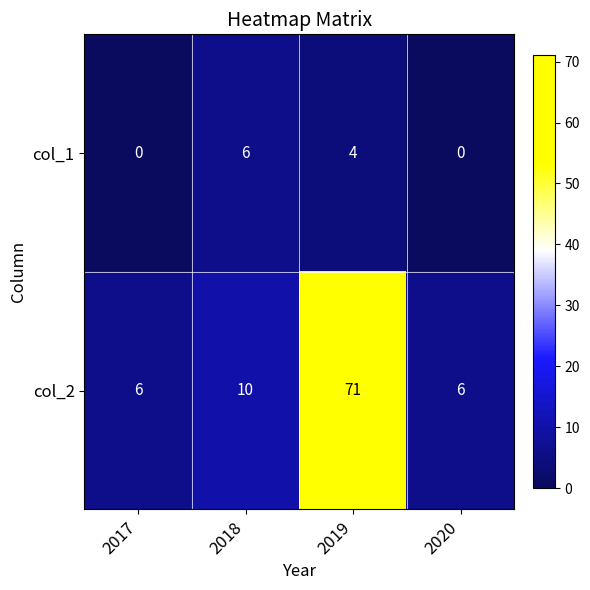

What is the sum of all col_1 values?

10